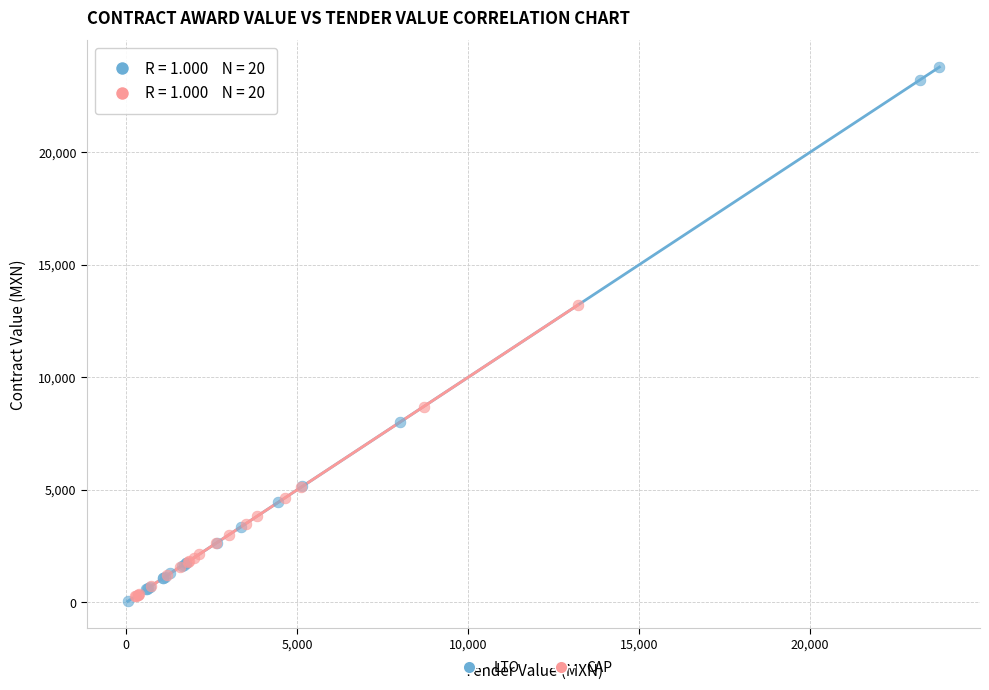

Which series reaches the maximum Y coordinate?

LTO